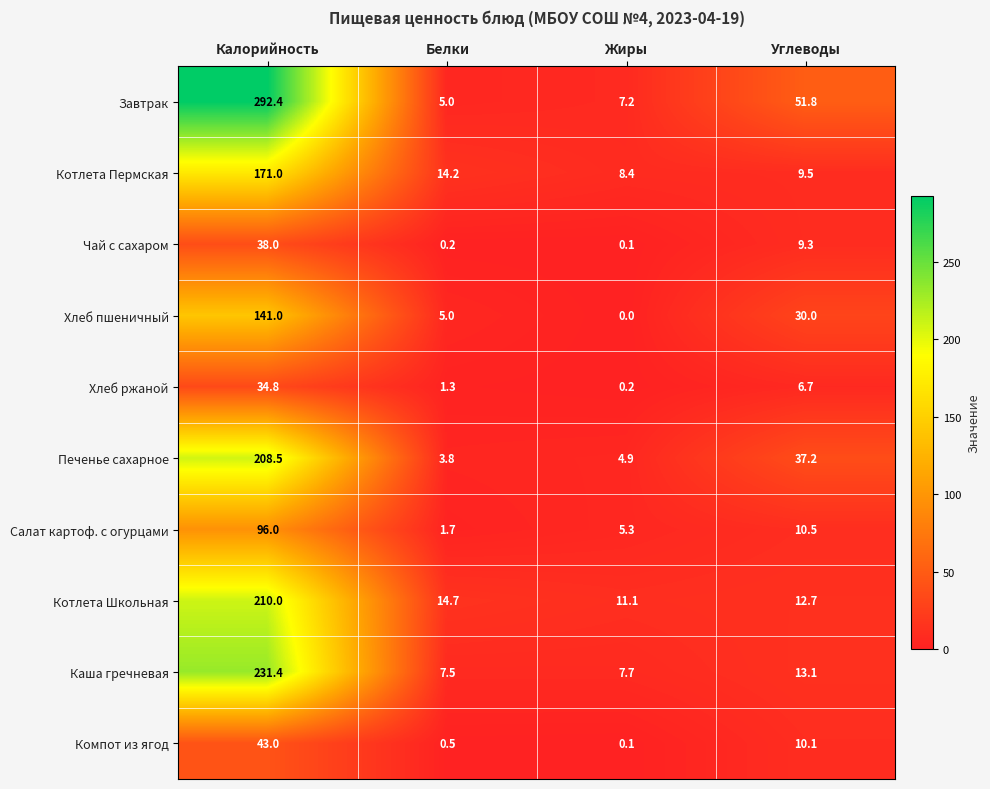

Rank the series by their maximum value, from highest to lowest.

Завтрак, Каша гречневая, Котлета Школьная, Печенье сахарное, Котлета Пермская, Хлеб пшеничный, Салат картоф. с огурцами, Компот из ягод, Чай с сахаром, Хлеб ржаной